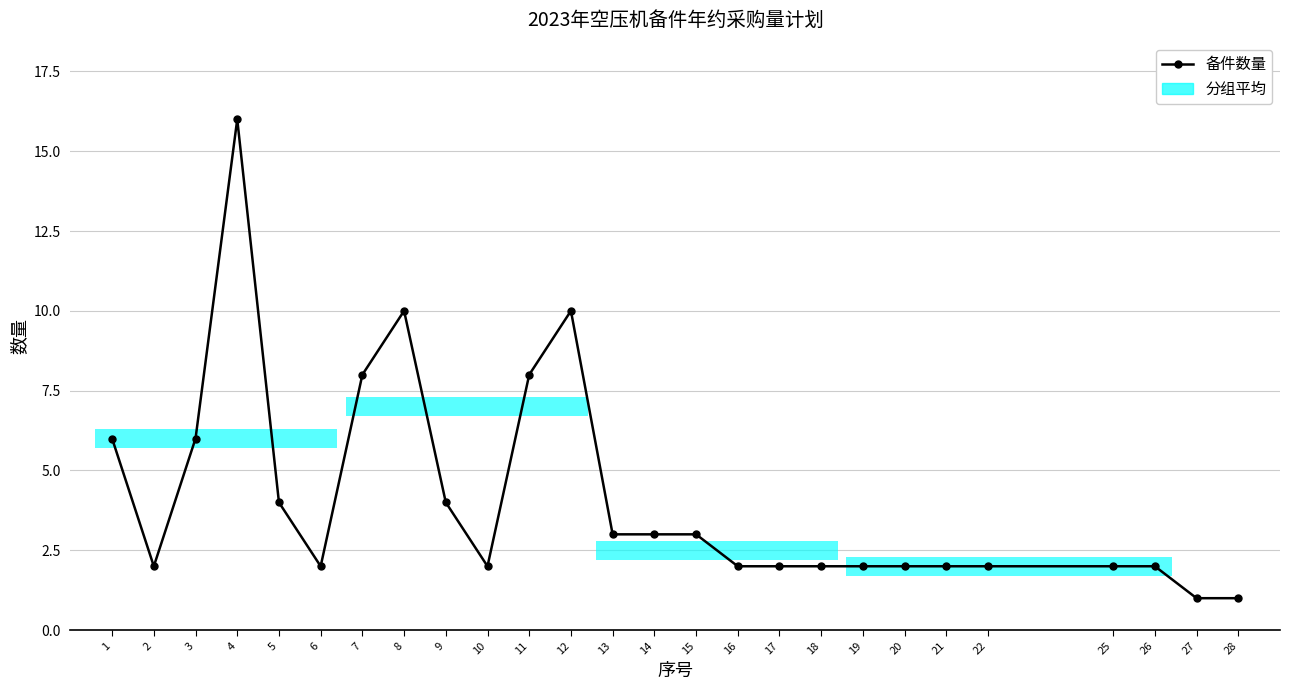

List the labels in order of value, largest first.

4, 8, 12, 7, 11, 1, 3, 5, 9, 13, 14, 15, 2, 6, 10, 16, 17, 18, 19, 20, 21, 22, 25, 26, 27, 28